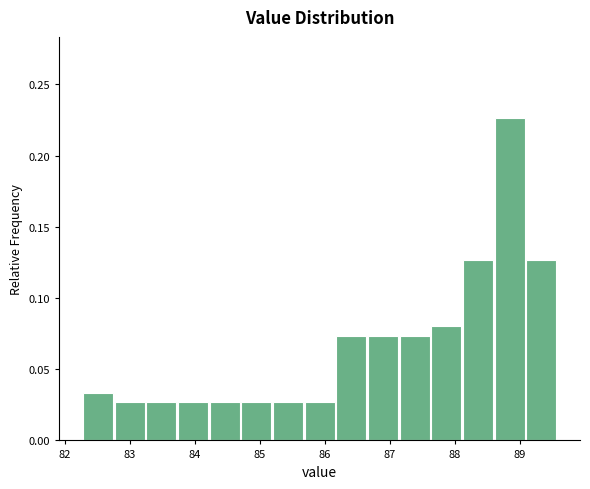

Reading left to right, transcribe this chart: for each bar, give the range it covers on the x-axis and its height. Neither the bar edges nor the heights are printed on the chart, so give them approximately, as read against the axes.

82.3 to 82.8: 0.035
82.8 to 83.3: 0.025
83.3 to 83.7: 0.025
83.7 to 84.2: 0.025
84.2 to 84.7: 0.025
84.7 to 85.2: 0.025
85.2 to 85.7: 0.025
85.7 to 86.2: 0.025
86.2 to 86.7: 0.075
86.7 to 87.1: 0.075
87.1 to 87.6: 0.075
87.6 to 88.1: 0.080
88.1 to 88.6: 0.125
88.6 to 89.1: 0.225
89.1 to 89.6: 0.125